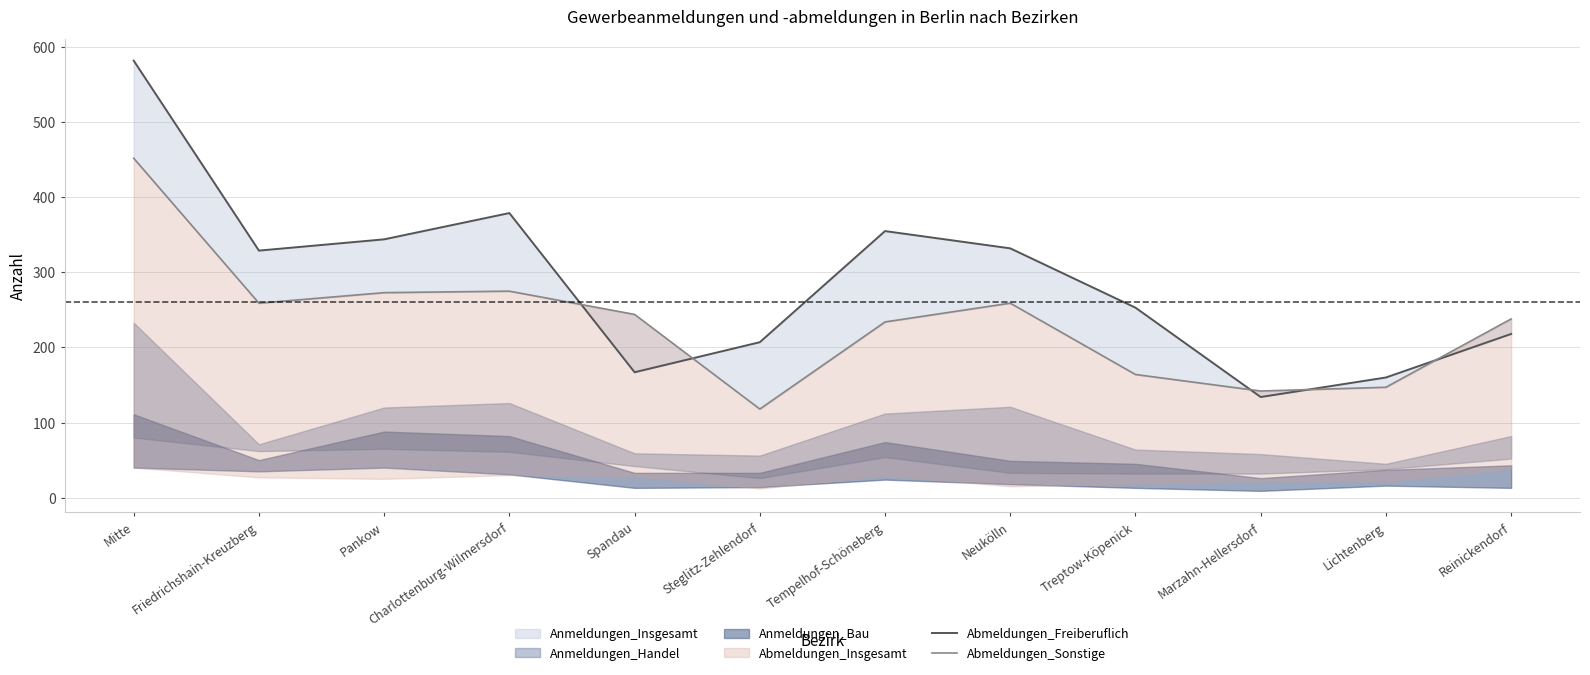

How many data points in Abmeldungen_Freiberuflich are above 329?

5